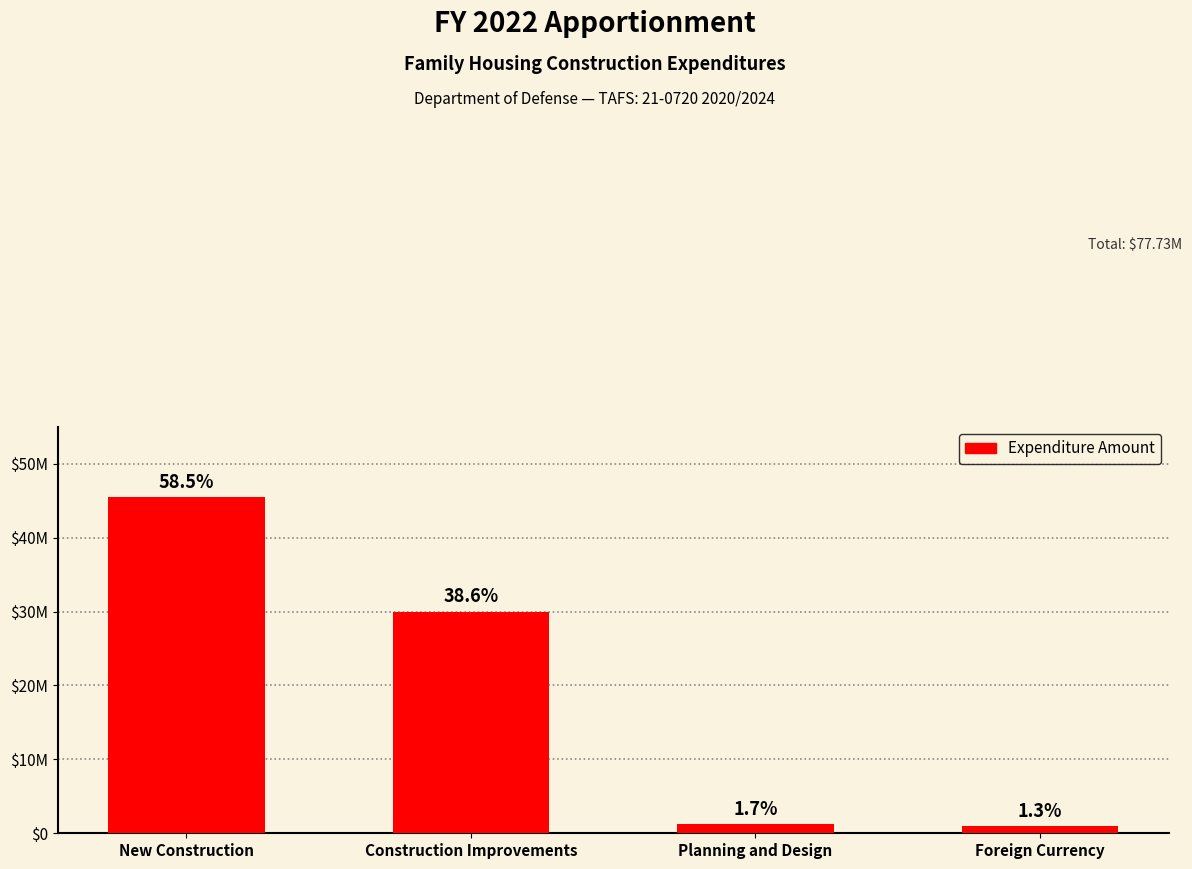

What is the approximate value at Construction Improvements, to the nearest 100?

29983000